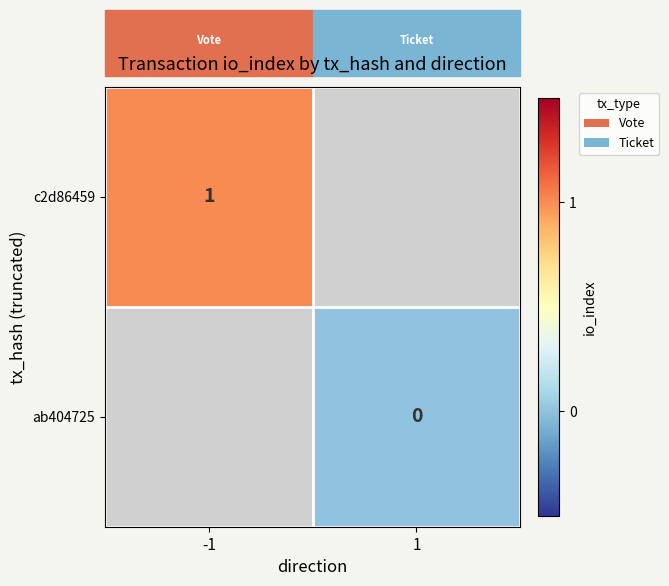

How many series are shown in this chart?

2